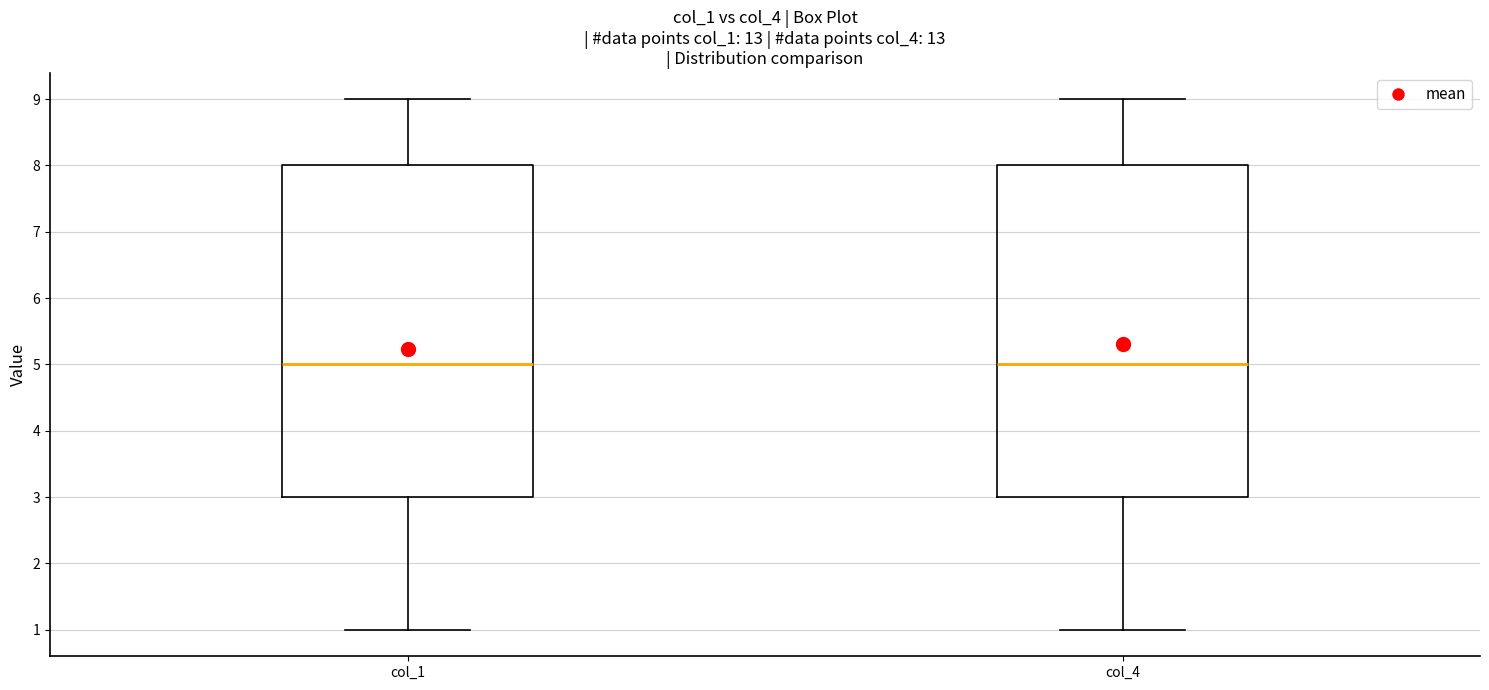

Reading left to right, transcribe this box plot: for each box, give where its median line is, the range the box spans, and where its two whiskers end, as read against the y-axis. The values are not printed on the chart, so give them approximately, as read against the axis.

col_1: median 5, box 3 to 8, whiskers 1 to 9
col_4: median 5, box 3 to 8, whiskers 1 to 9